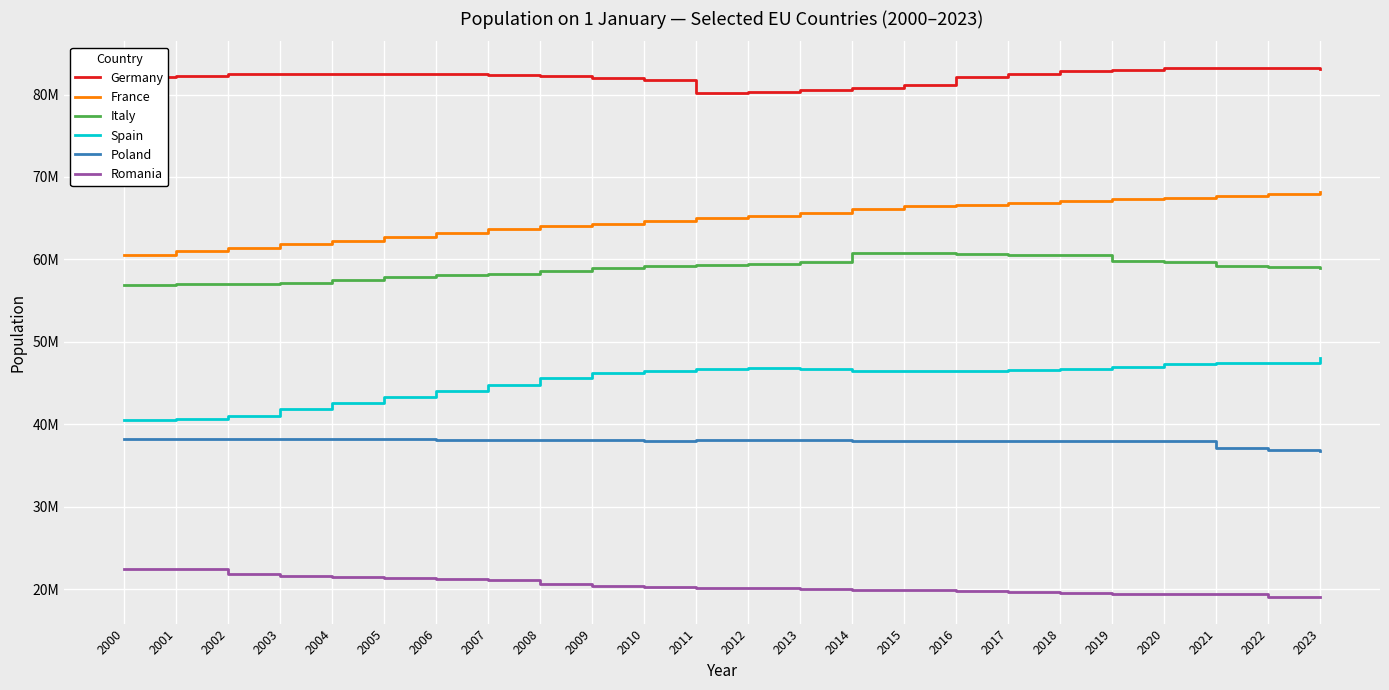

Which series changed the most between 2005 and 2008?

Spain